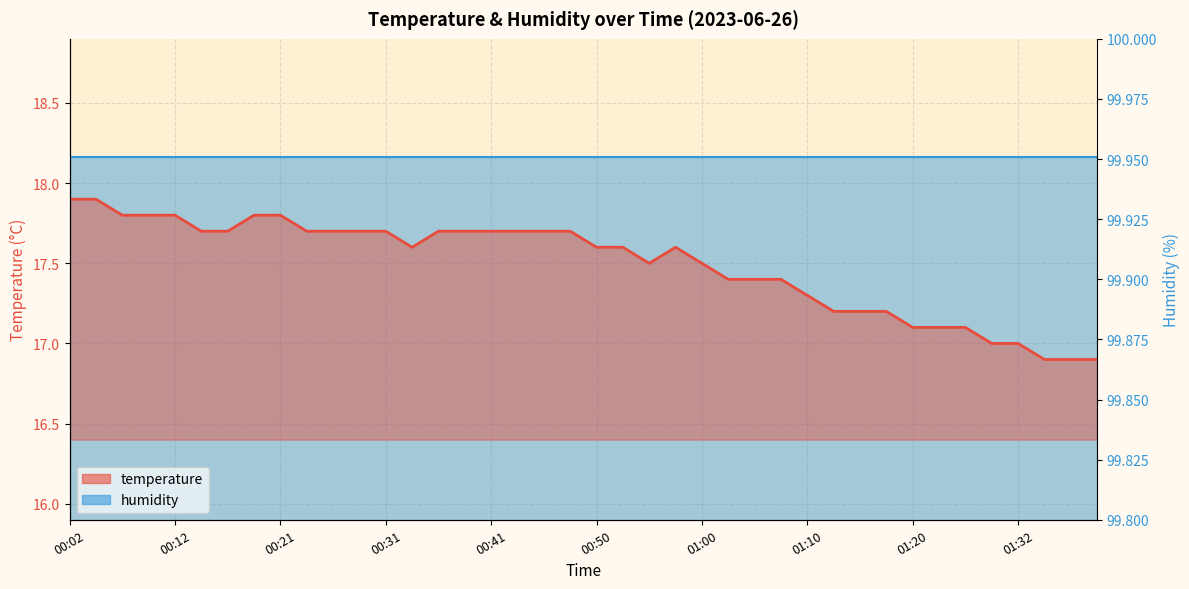

How many lines are shown in the chart?

1